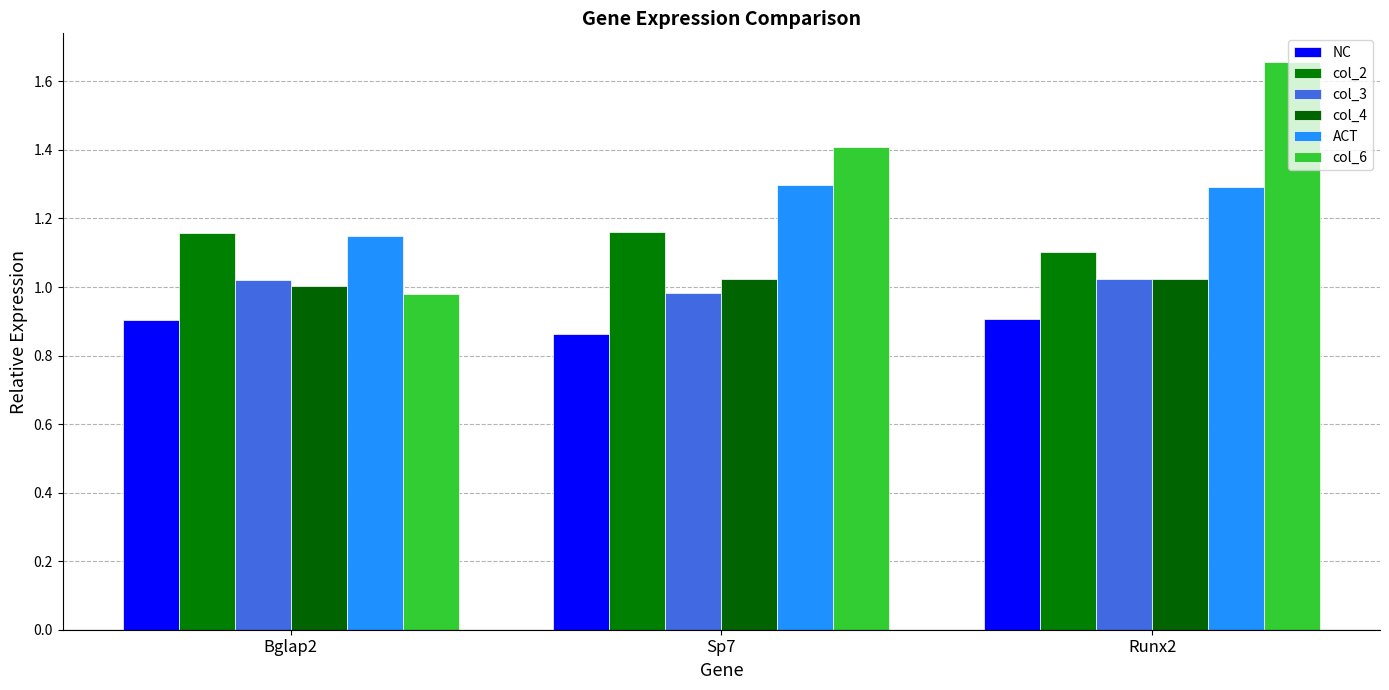

Which series has the largest range (max minus min)?

col_6